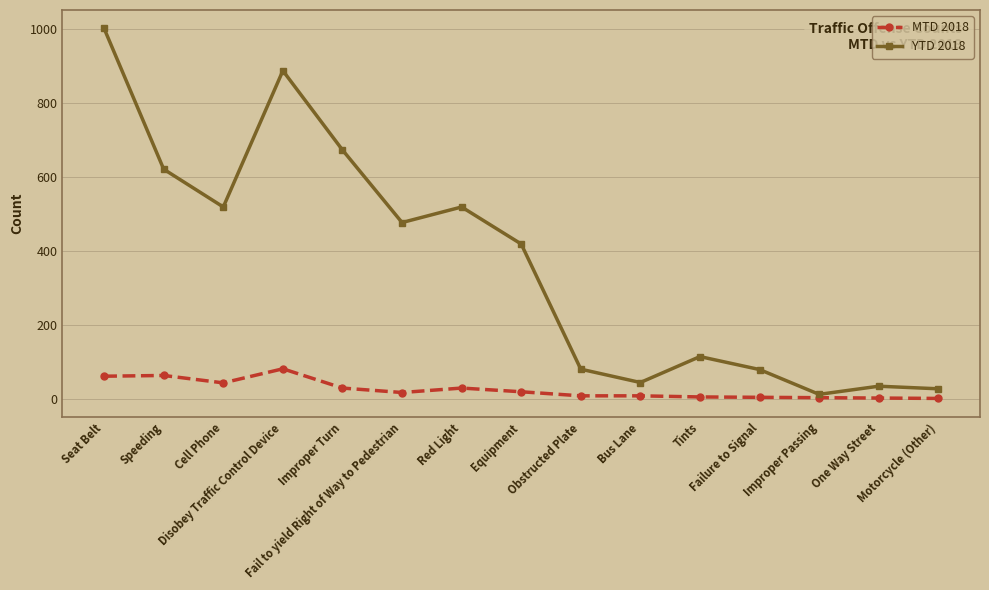

What is the difference between the highest and lowest values at Seat Belt?

939